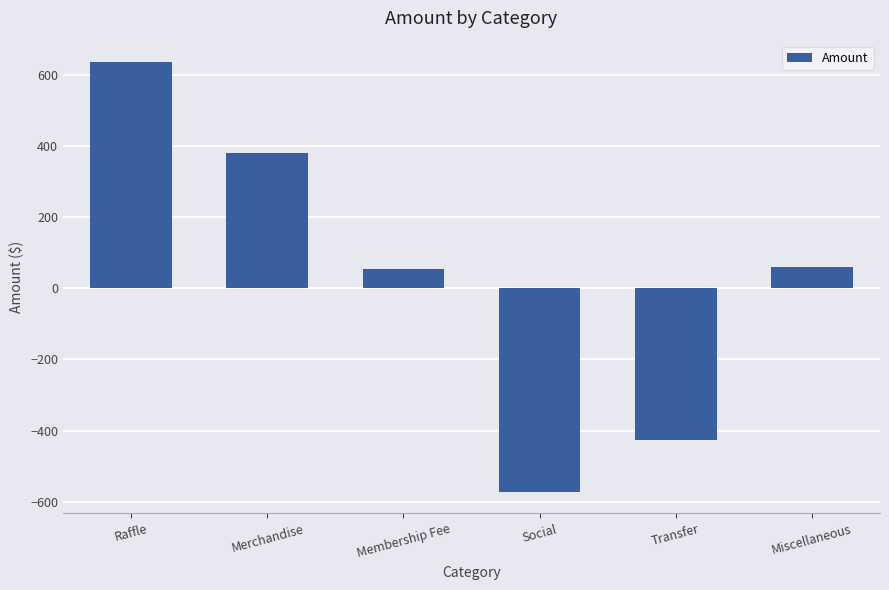

Where does the data first go above 60?

Raffle